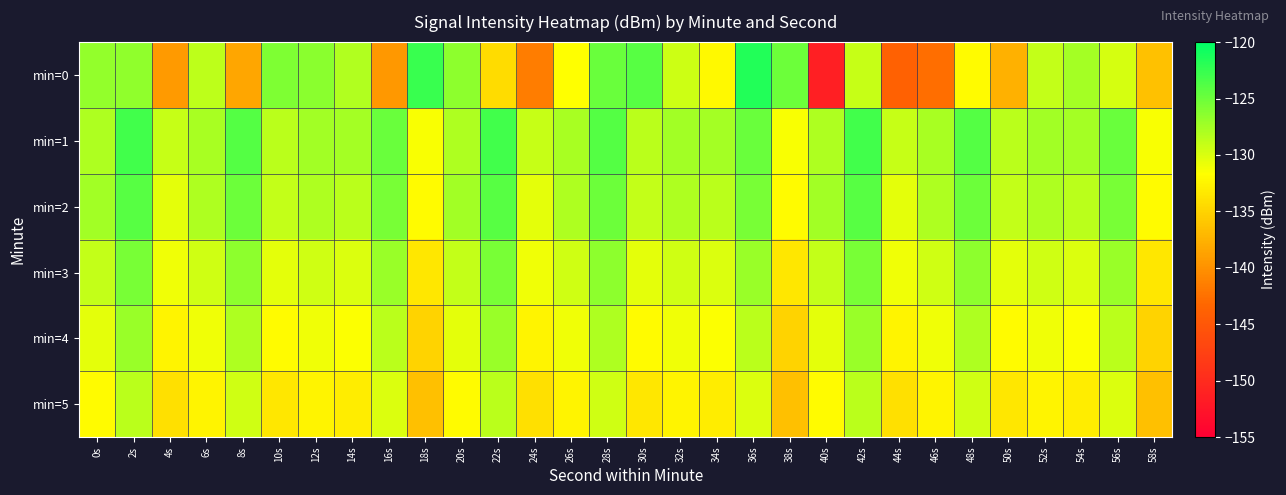

What is the difference between the highest and lowest values at 18s?

13.8